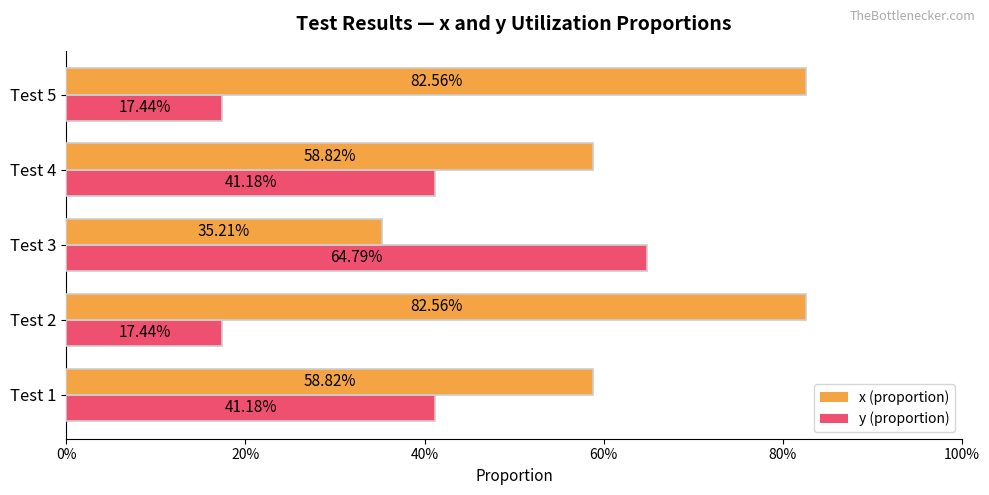

What are all the series names shown in the legend?

x (proportion), y (proportion)